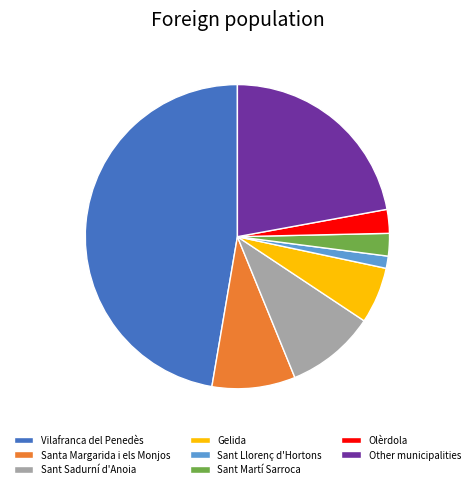

The Santa Margarida i els Monjos slice represents 1% of the pie. True or false?

False